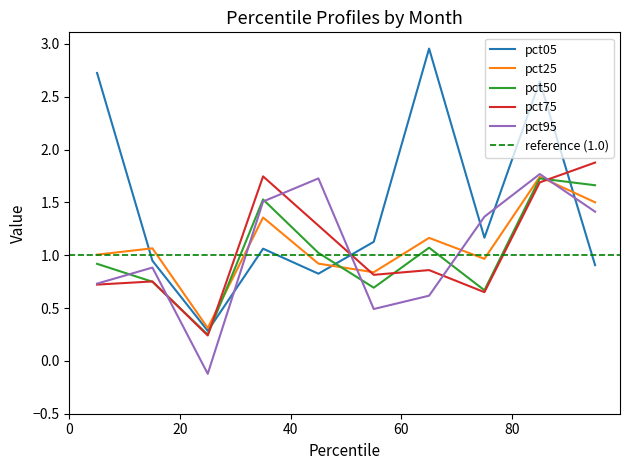

Reading left to right, transcribe all the data shown in this chart.

pct05: pct05=2.7	pct15=0.9	pct25=0.3	pct35=1.1	pct45=0.8	pct55=1.1	pct65=3.0	pct75=1.2	pct85=2.6	pct95=0.9
pct25: pct05=1.0	pct15=1.1	pct25=0.3	pct35=1.4	pct45=0.9	pct55=0.8	pct65=1.2	pct75=1.0	pct85=1.7	pct95=1.5
pct50: pct05=0.9	pct15=0.7	pct25=0.2	pct35=1.5	pct45=1.0	pct55=0.7	pct65=1.1	pct75=0.7	pct85=1.7	pct95=1.7
pct75: pct05=0.7	pct15=0.8	pct25=0.2	pct35=1.7	pct45=1.3	pct55=0.8	pct65=0.9	pct75=0.7	pct85=1.7	pct95=1.9
pct95: pct05=0.7	pct15=0.9	pct25=-0.1	pct35=1.5	pct45=1.7	pct55=0.5	pct65=0.6	pct75=1.4	pct85=1.8	pct95=1.4